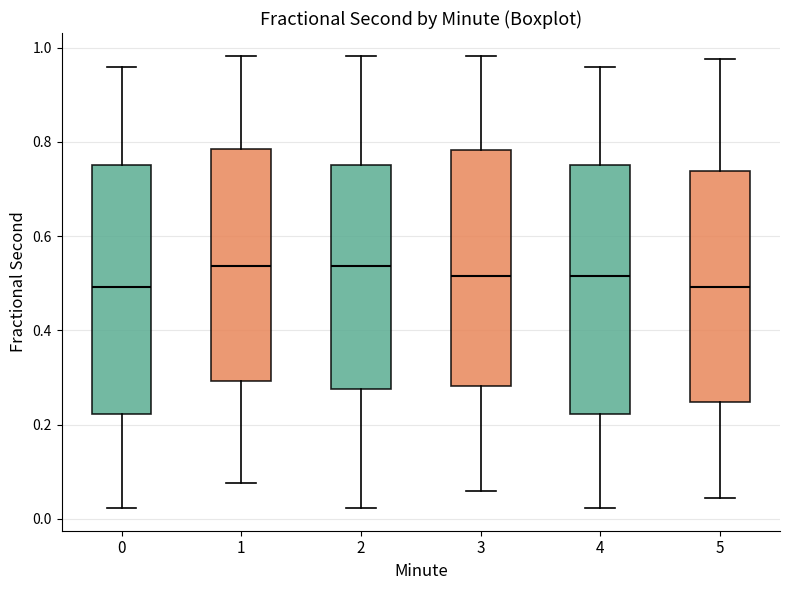

Where does the upper whisker of the box at x = 2 end on the y-axis? The values are not printed on the chart, so give them approximately, as read against the axis.

0.98